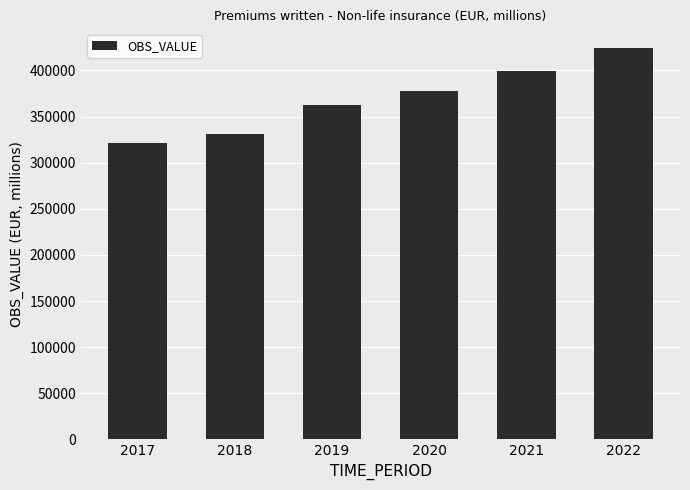

At which label is the value closest to 372920?

2020